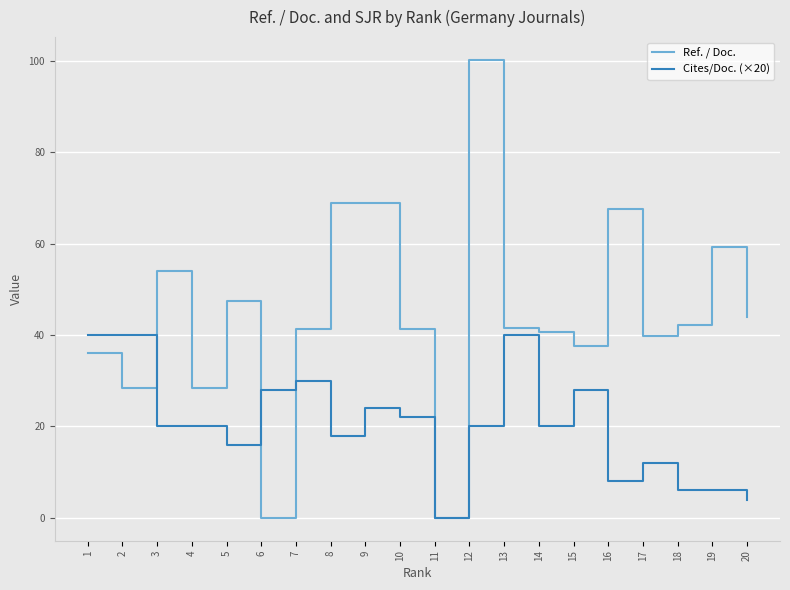

What is the spread (max minus min) of values at 10?

19.3